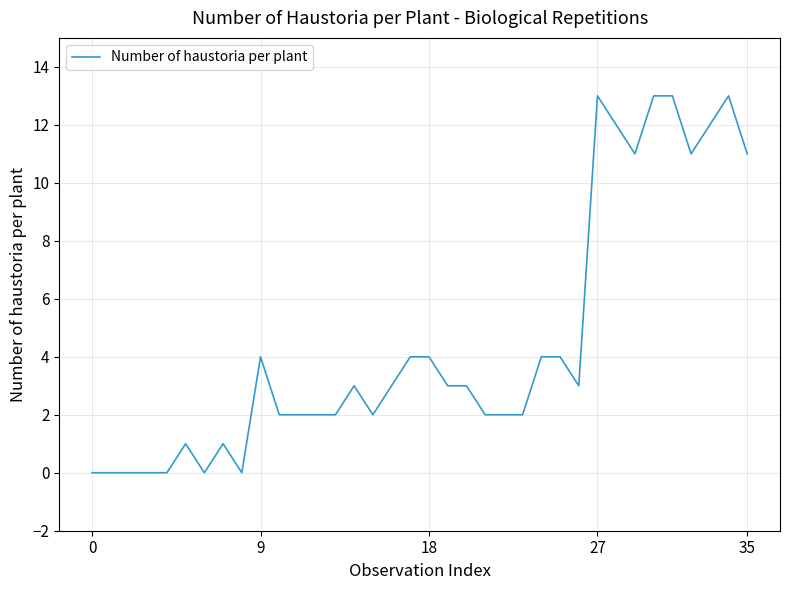

What is the difference between the maximum and minimum values?

13